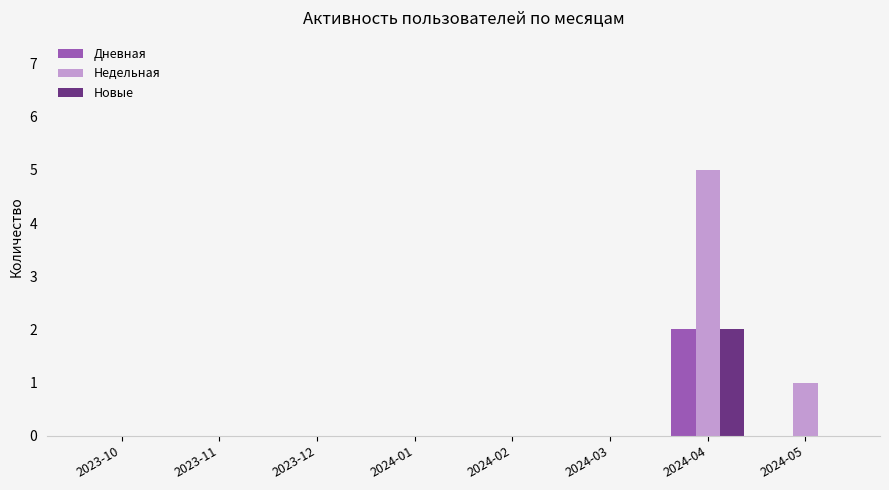

Which series has the largest total across all categories?

Недельная